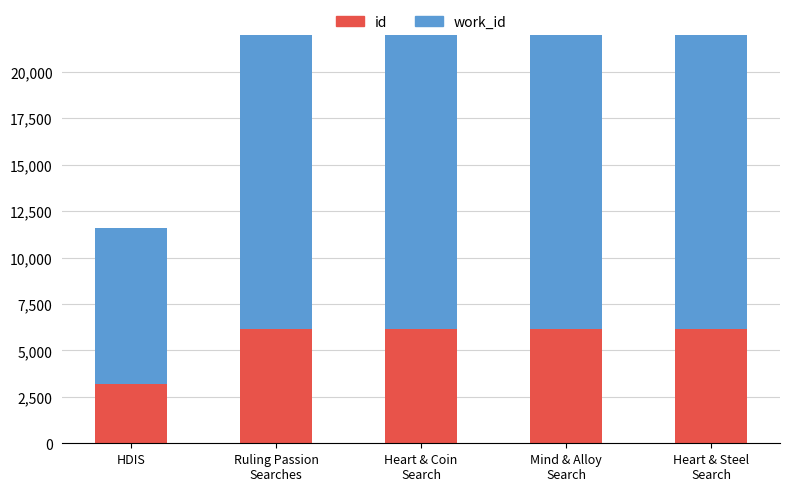

What is the difference between the second highest and second lowest values in the id series?

2